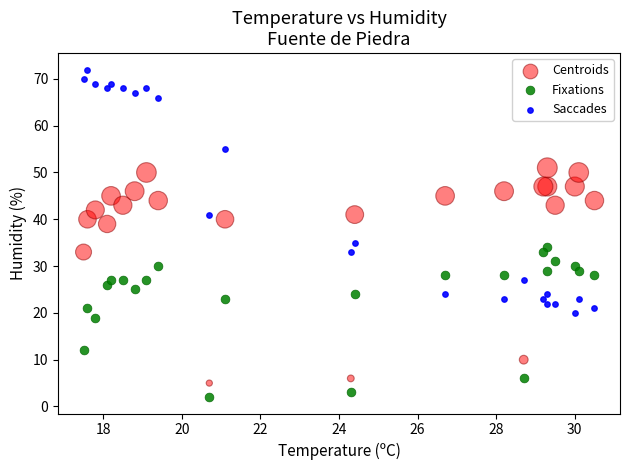

In the Fixations series, what Y value is closest to 18?

19